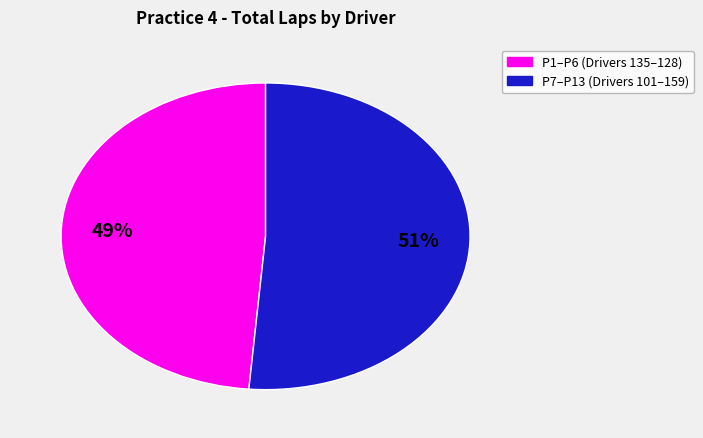

To the nearest percent, what is the average slice percentage?

50%